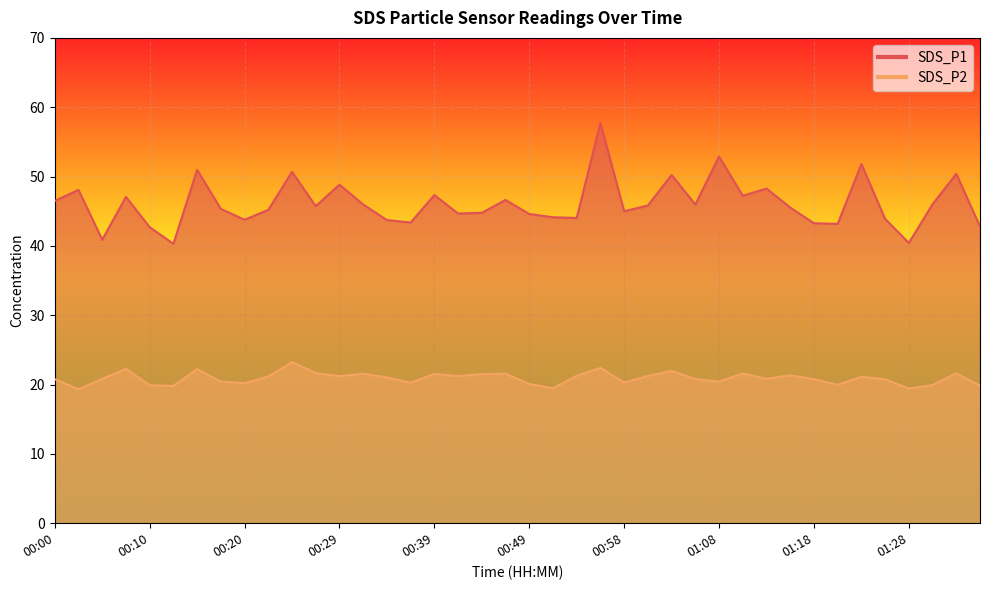

Rank the series at 00:29 from lowest to highest value.

SDS_P2, SDS_P1